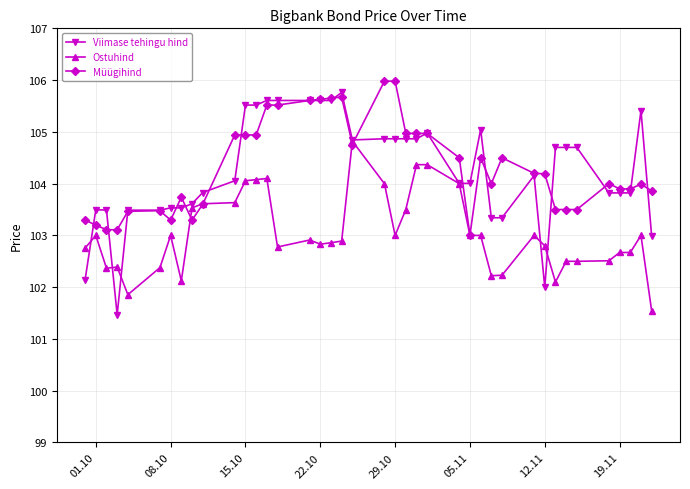

What are all the series names shown in the legend?

Viimase tehingu hind, Ostuhind, Müügihind